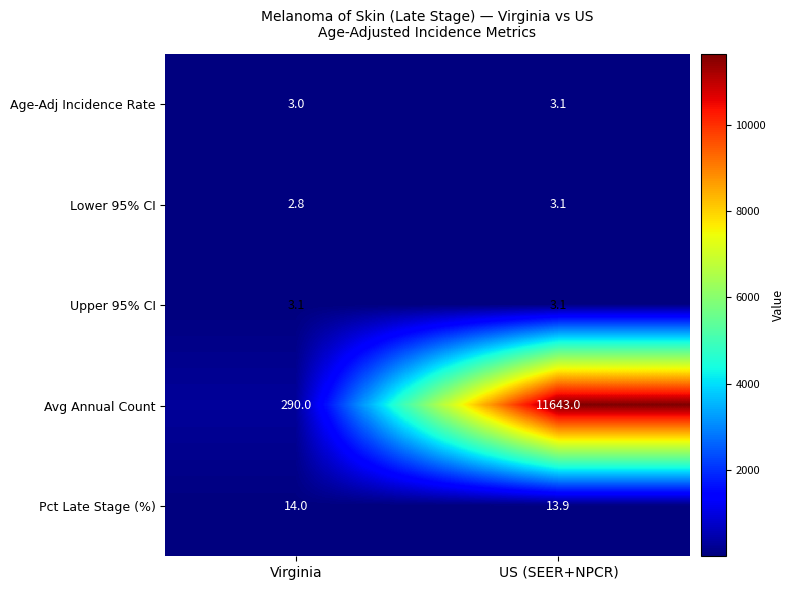

Which series has the largest total across all categories?

Avg Annual Count